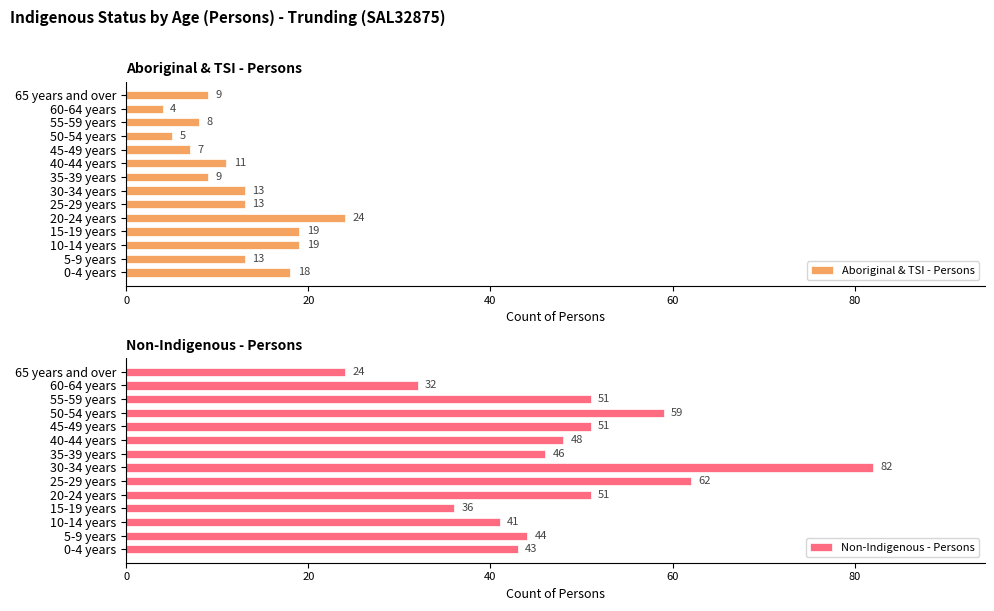

What is the difference between the maximum and second lowest values in the Aboriginal & TSI - Persons series?

19